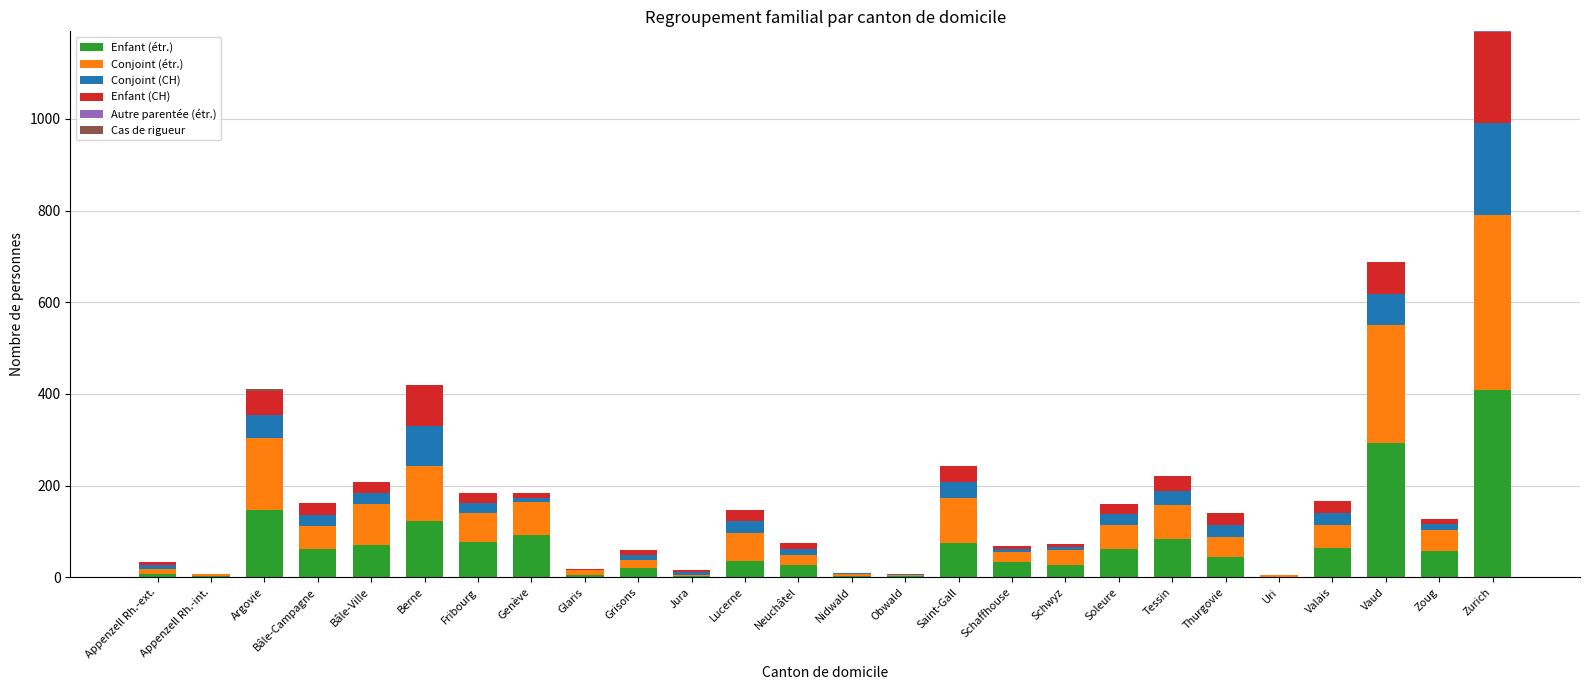

What is the total value across all series at Vaud?

687